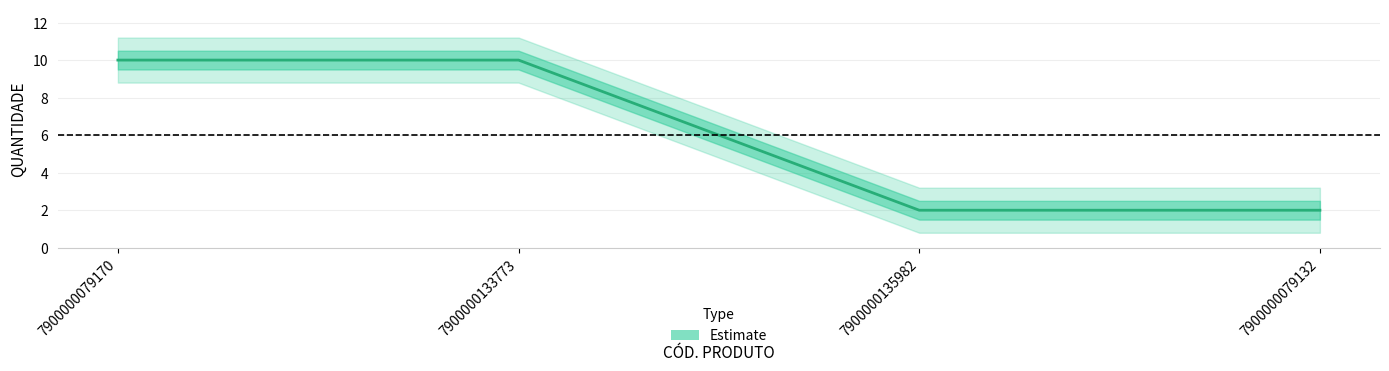

What is the maximum value shown in the chart?

10